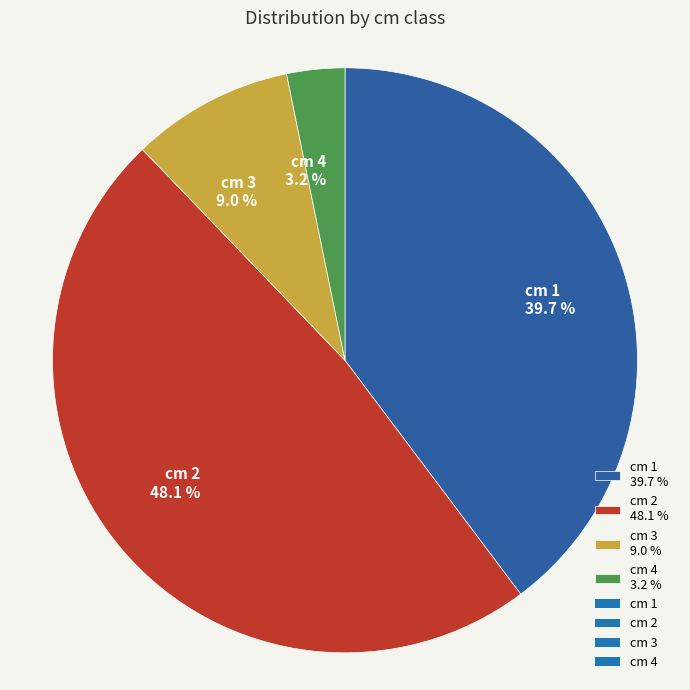

Which category has the biggest portion of the pie?

cm 2 48.1 %